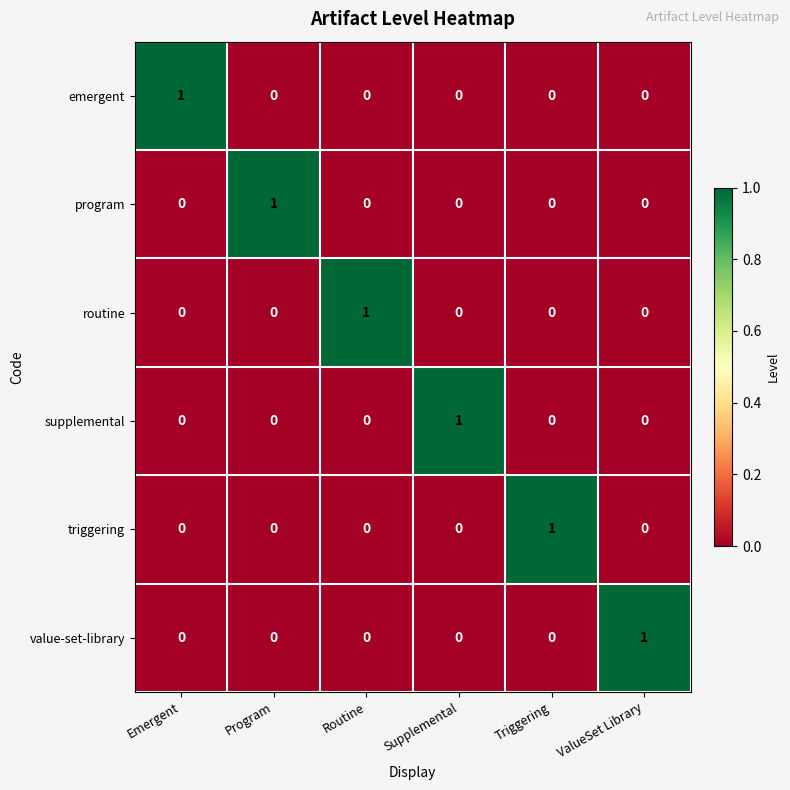

Count the value-set-library values in the range 0 to 1.

6